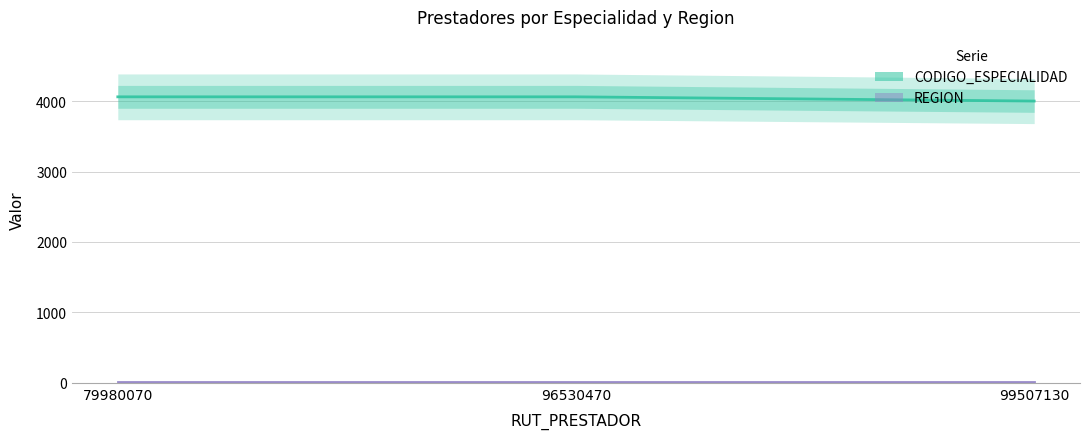

What is the minimum value shown in the chart?

13